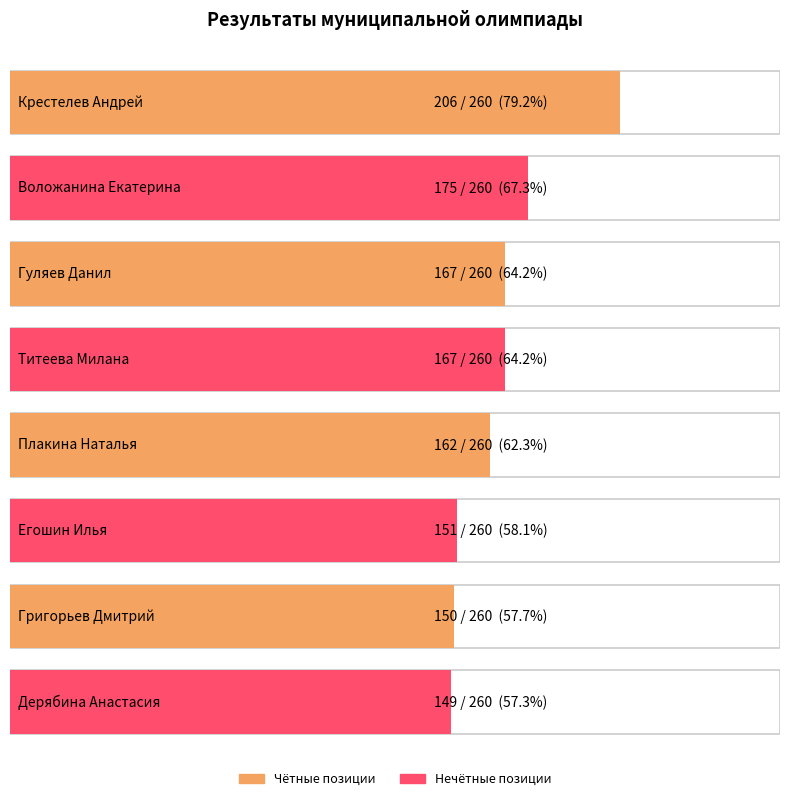

What is the sum of all values?

1327